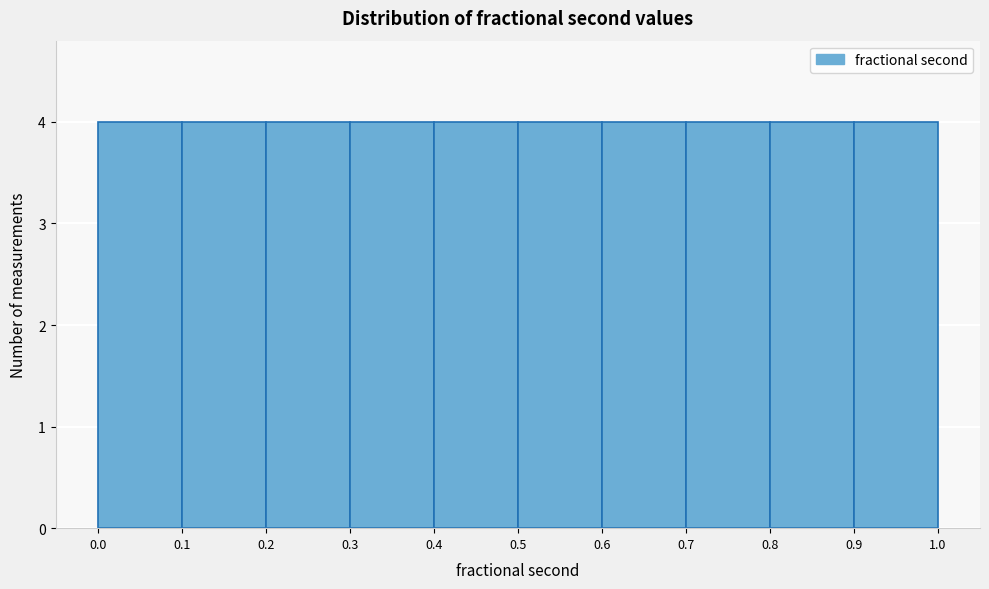

How tall is the bar that spans 0.9 to 1.0 on the x-axis? The values are not printed on the chart, so give them approximately, as read against the axis.

4